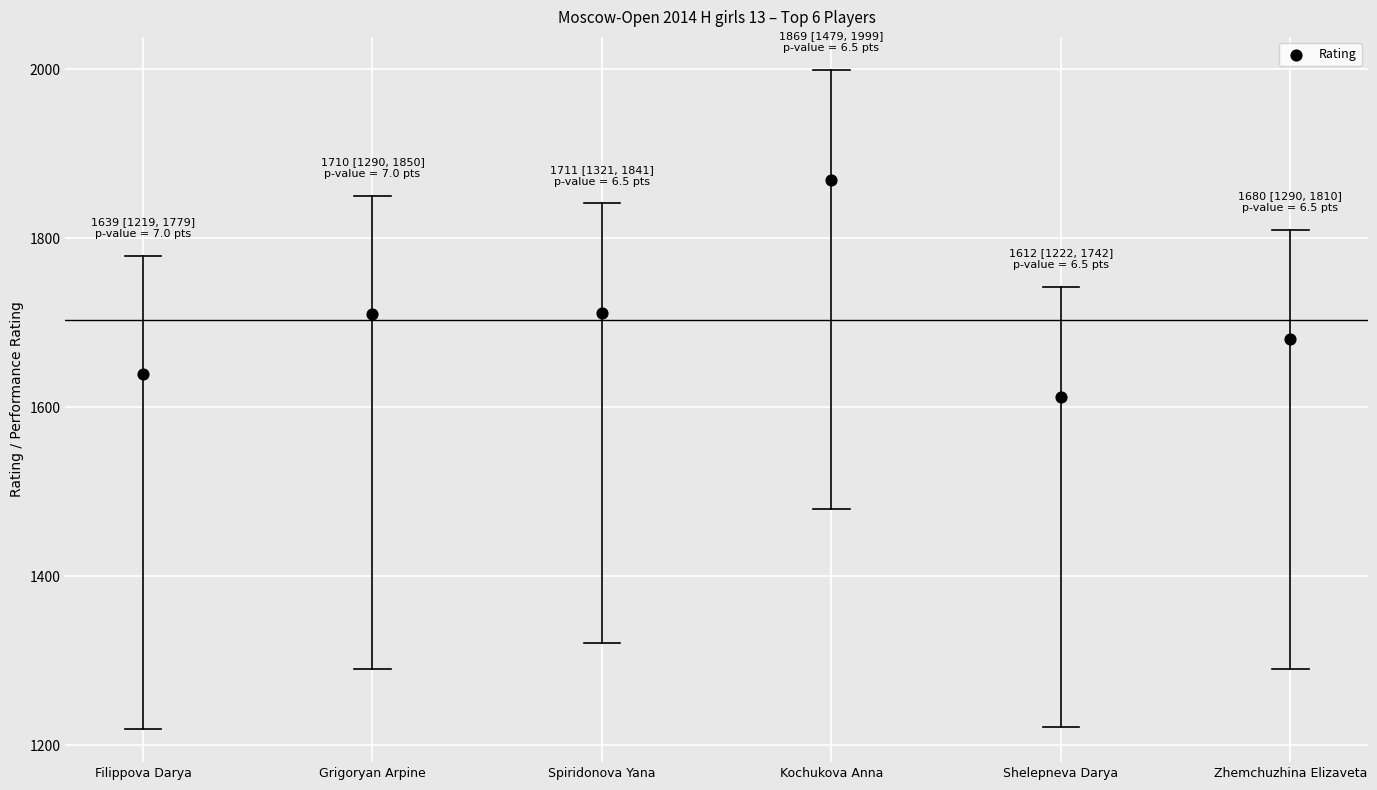

What is the range of Y values (max minus min)?

257